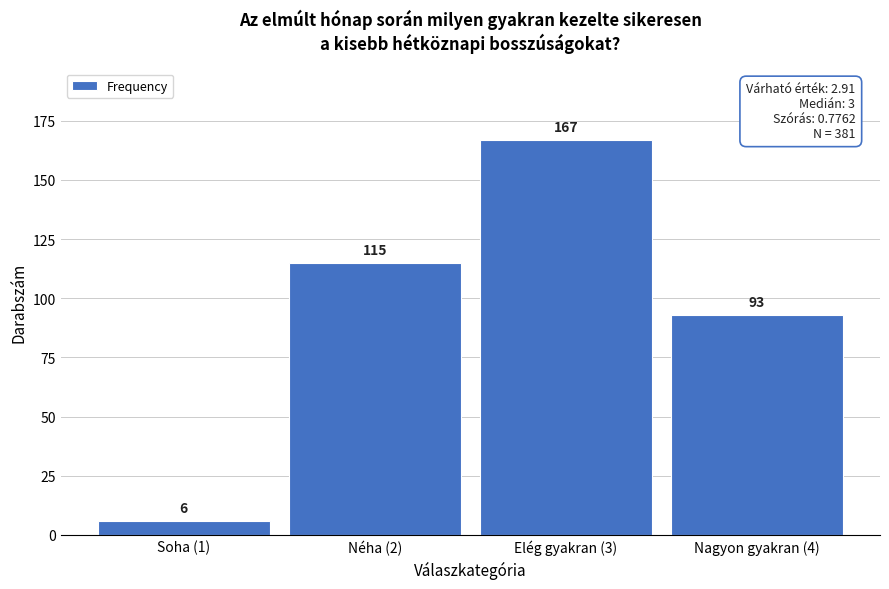

Reading right to left, transcribe all the data shown in this chart.

93	167	115	6